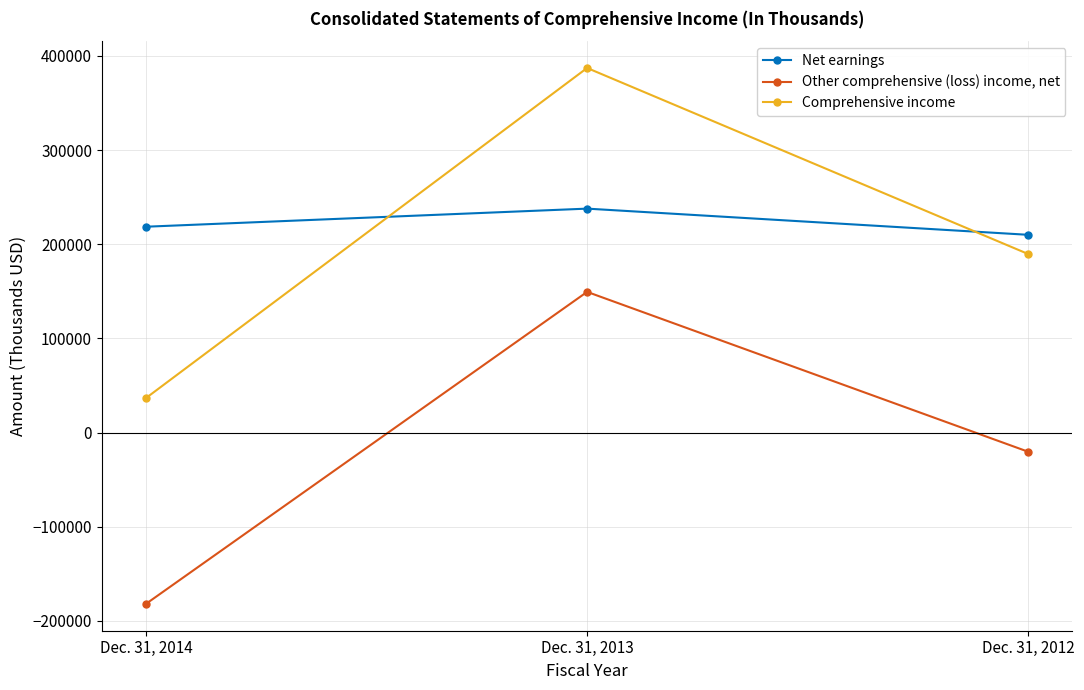

Which series changed the most between Dec. 31, 2013 and Dec. 31, 2012?

Comprehensive income